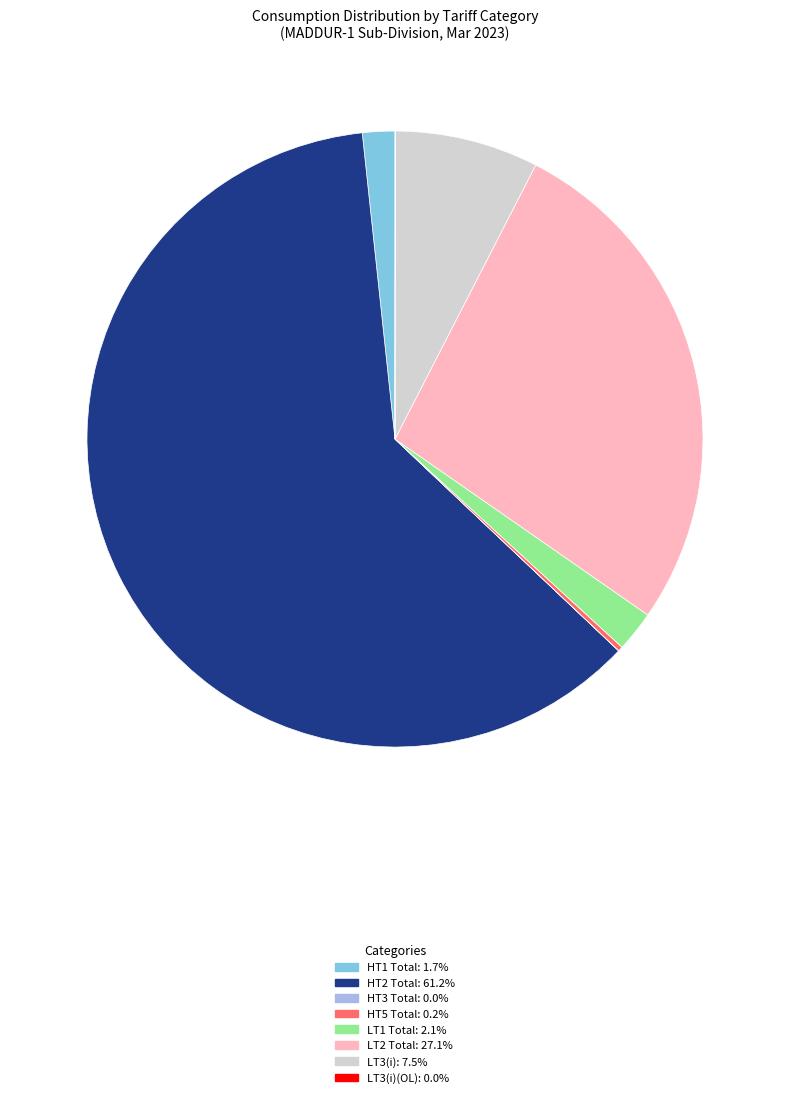

Is there a majority slice in this chart?

Yes